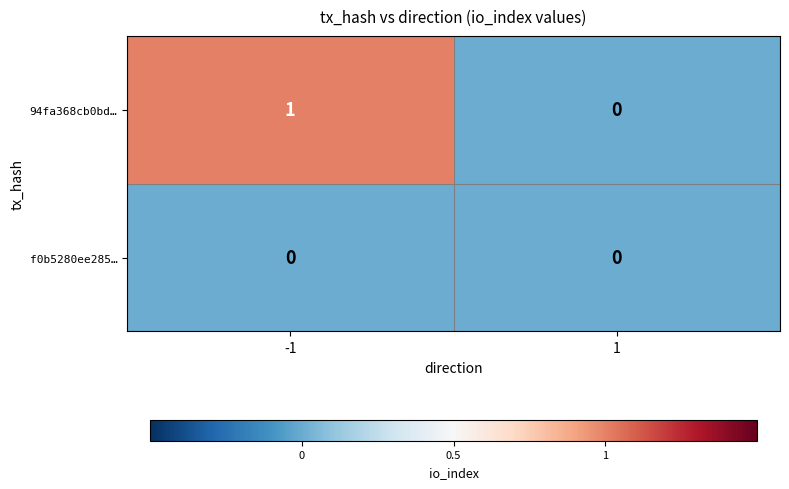

Which series has the widest spread of values?

94fa368cb0bd…